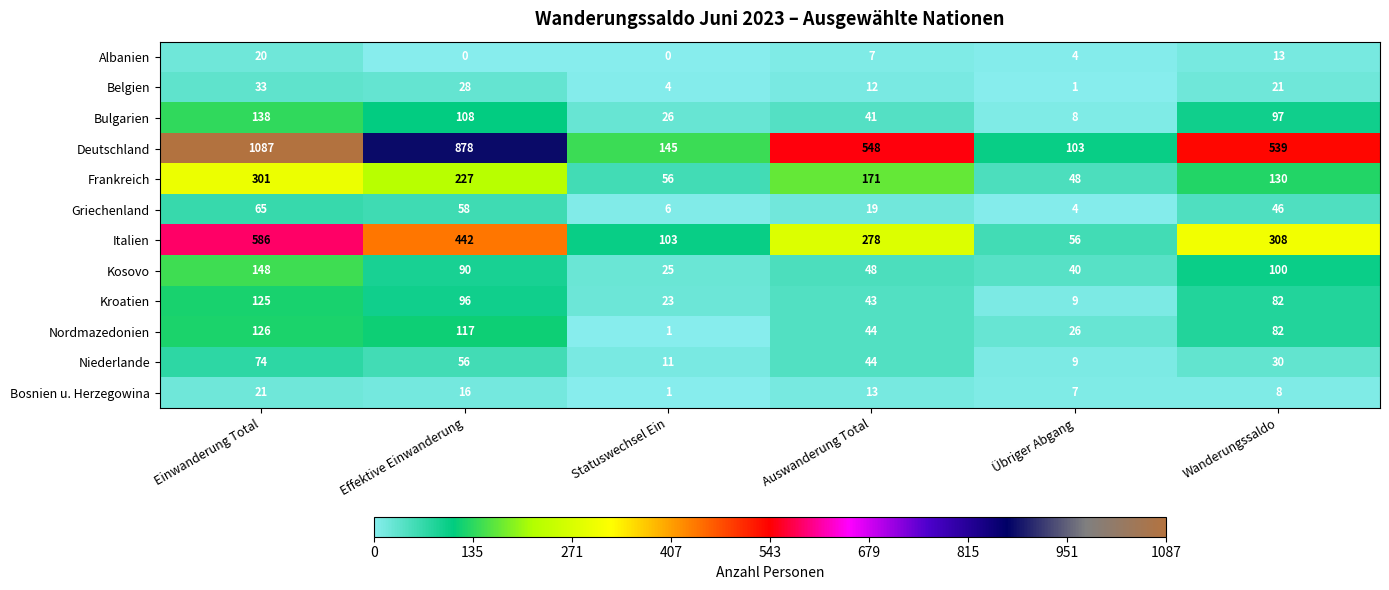

At which category is the sum across all series the highest?

Einwanderung Total